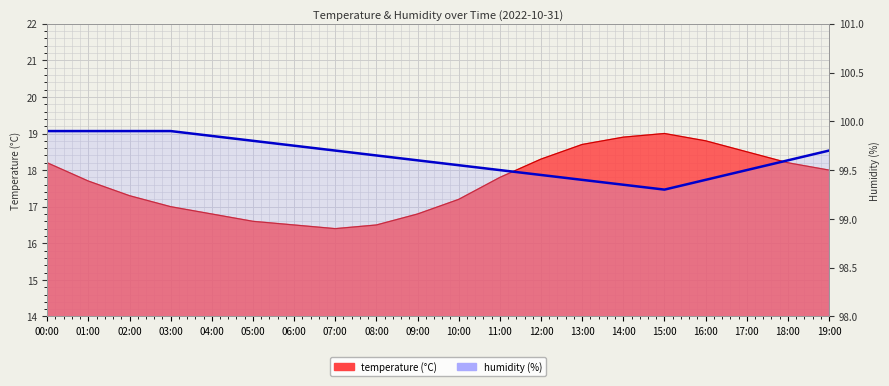

What is the label of the 4th point from the right?

16:00